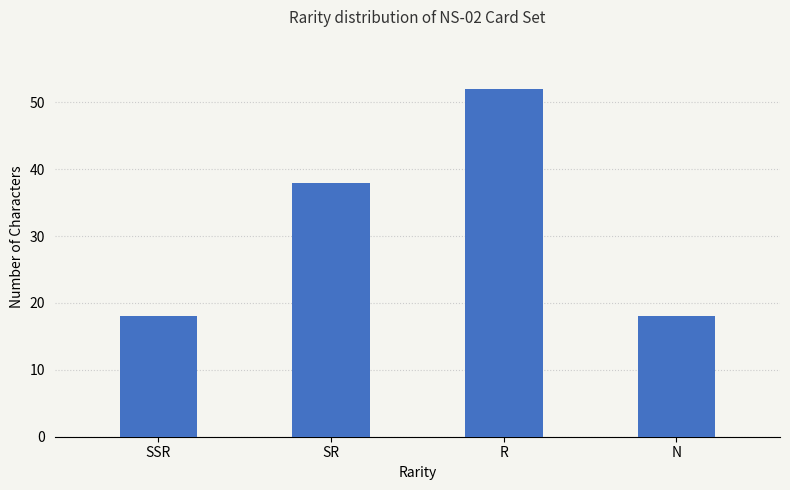

Reading left to right, what are all the values shown in this chart?

SSR=18	SR=38	R=52	N=18